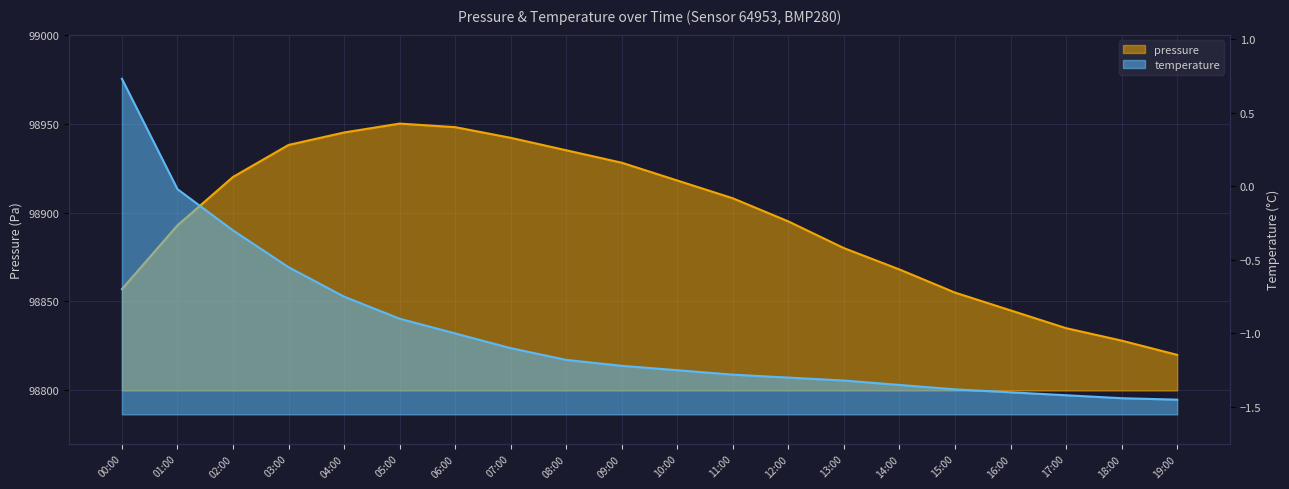

Which series changed the most between 06:00 and 11:00?

pressure